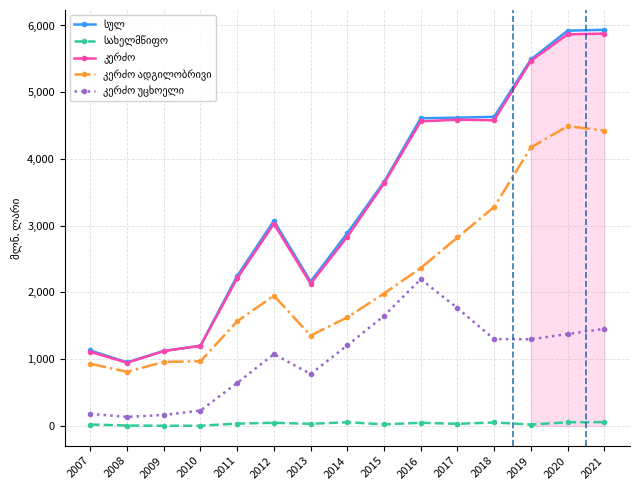

At how many categories does at least one series exceed 5149?

3